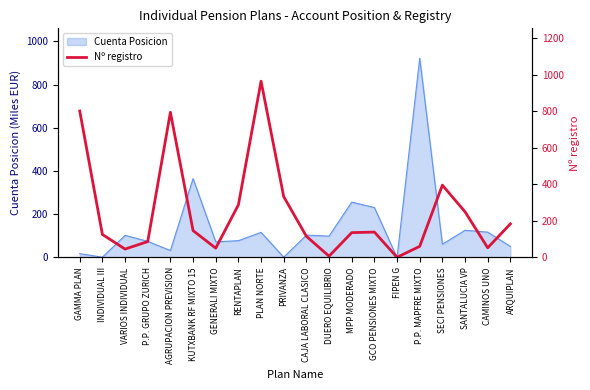

The chart shows a value of 136 at MPP MODERADO. True or false?

True